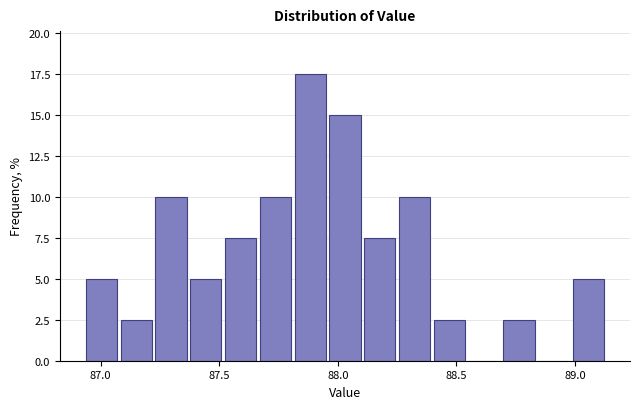

Around what value on the x-axis is the tallest bar? Give the approximate position of its centre, as read against the axis.

87.90